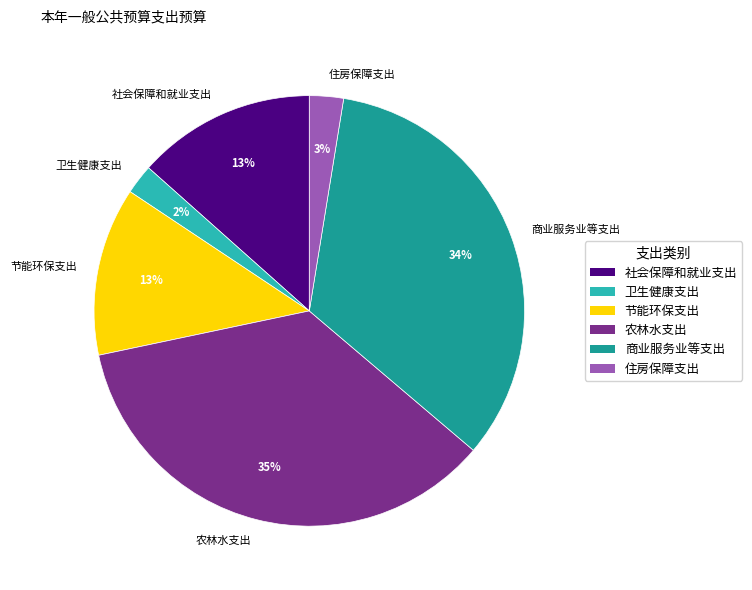

Which category has the biggest portion of the pie?

农林水支出